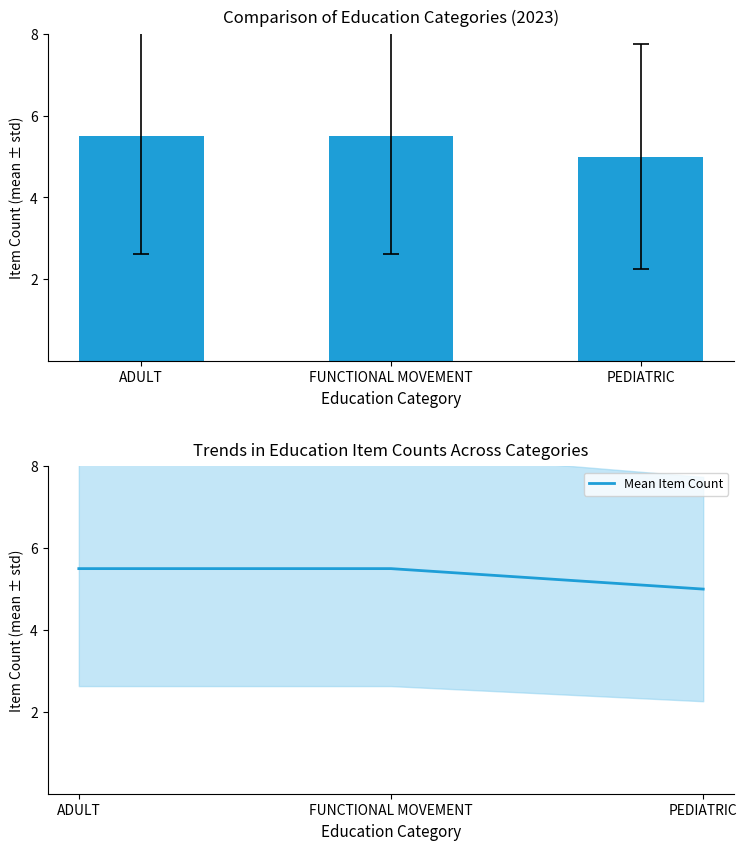

The Mean Item Count series shows 7.3 at FUNCTIONAL MOVEMENT. True or false?

False